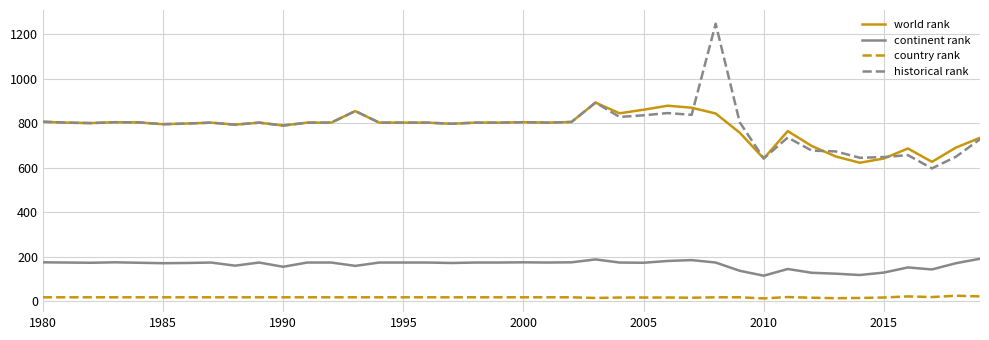

Which series has the largest range (max minus min)?

historical rank